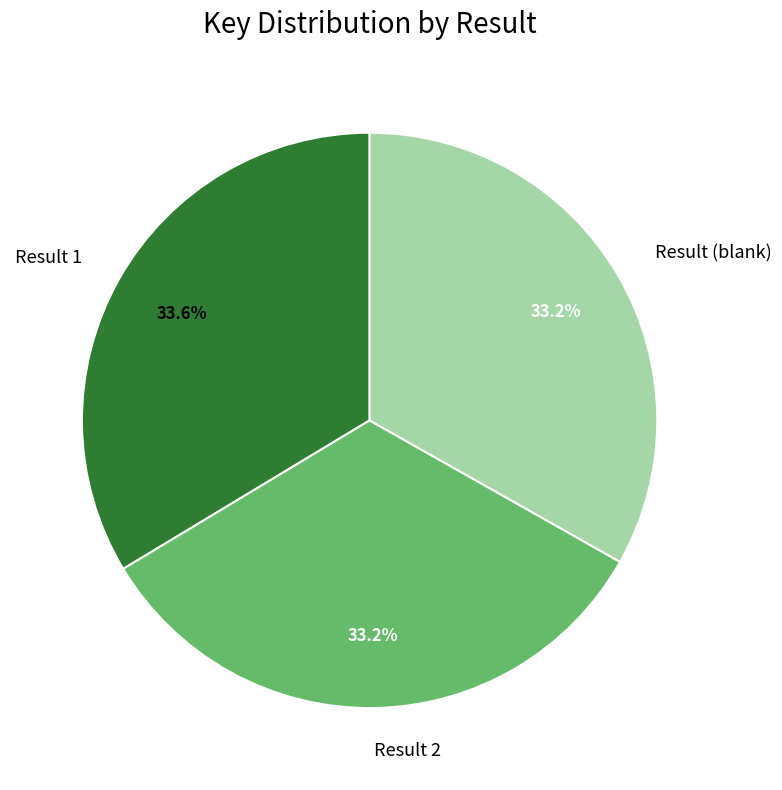

Approximately how many times larger is the value at Result 2 compared to Result 1?

1.0